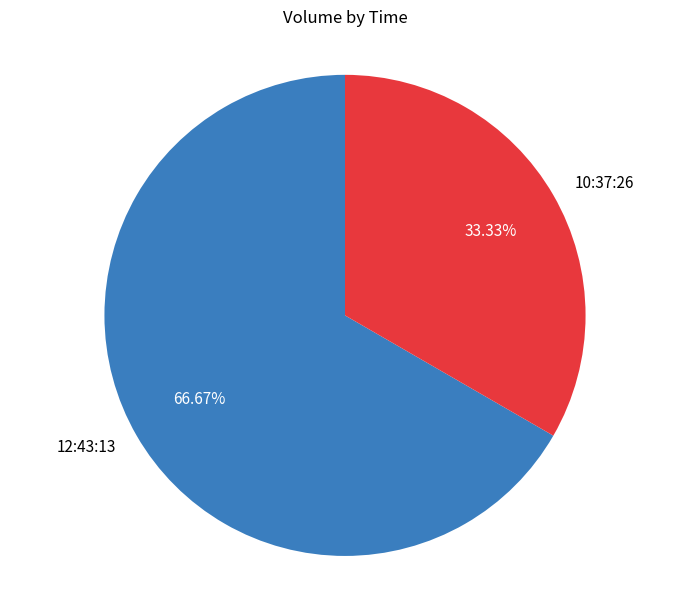

To the nearest percent, what is the difference between the 12:43:13 and 10:37:26 slice percentages?

33%